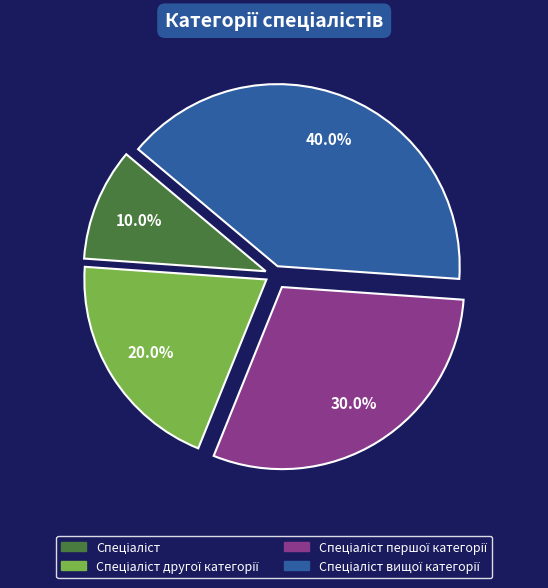

Is there a majority slice in this chart?

No